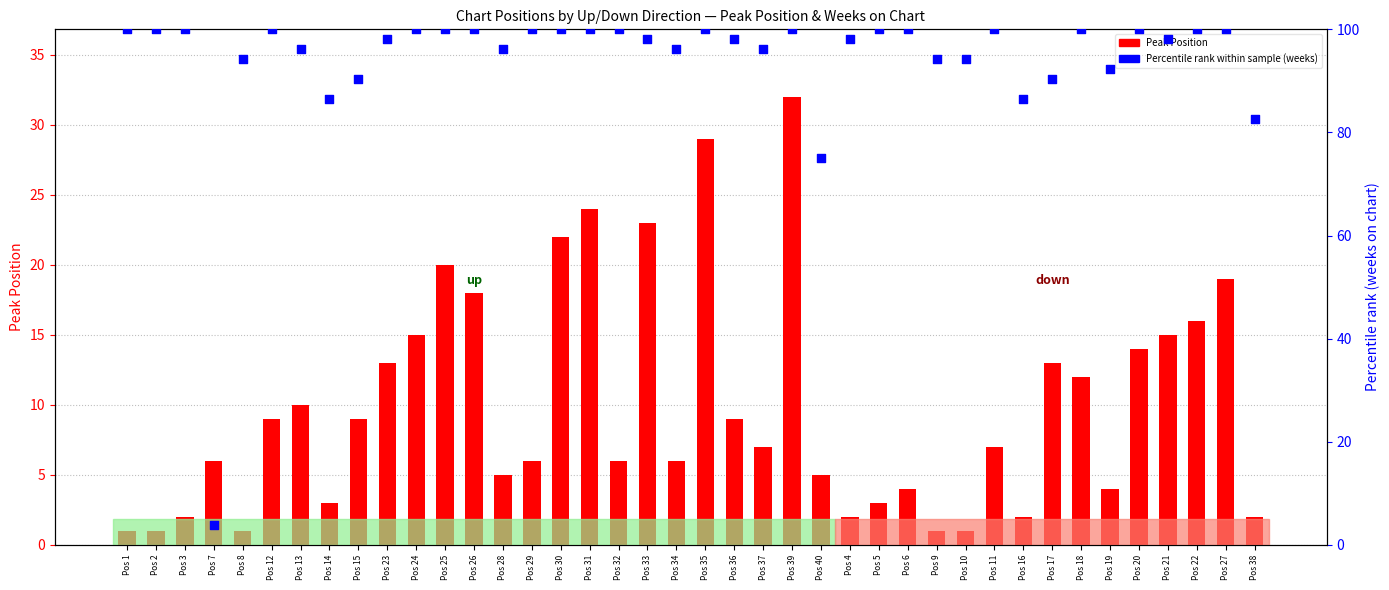

Which series contains the highest Y value?

Percentile rank (weeks)